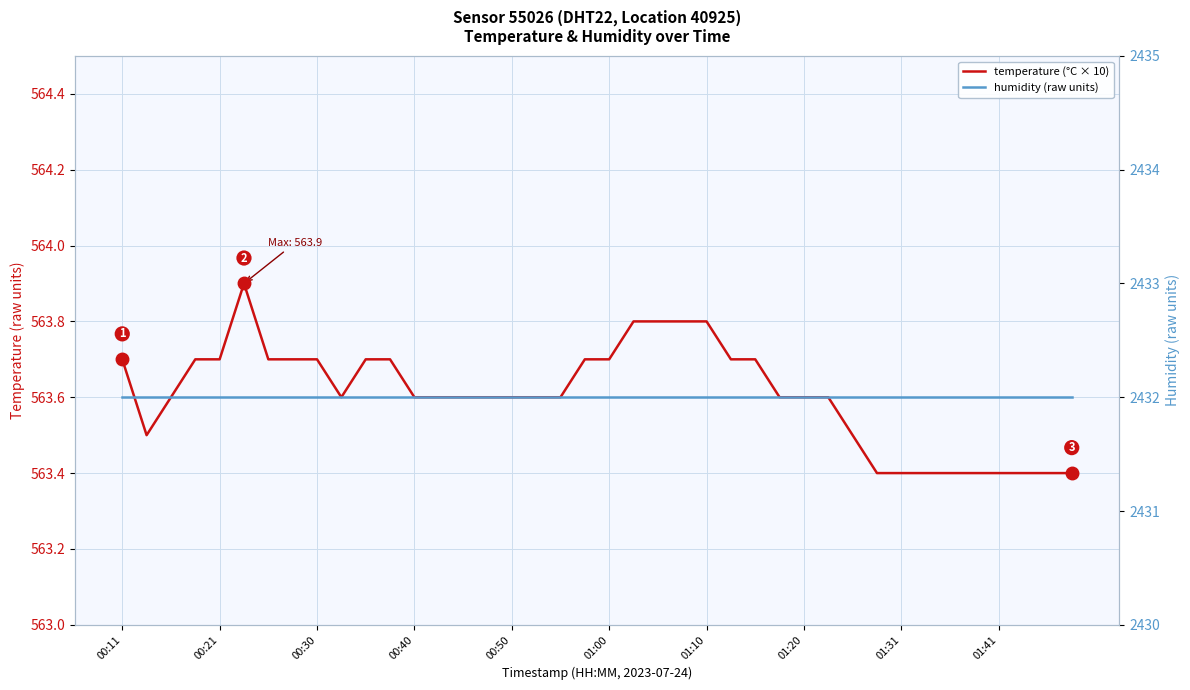

True or false: humidity (raw units) and temperature (°C × 10) intersect in this chart.

False